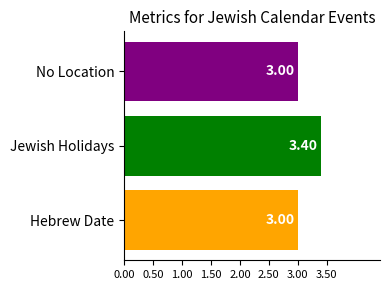

At which category does the chart reach its peak across all series?

Jewish Holidays